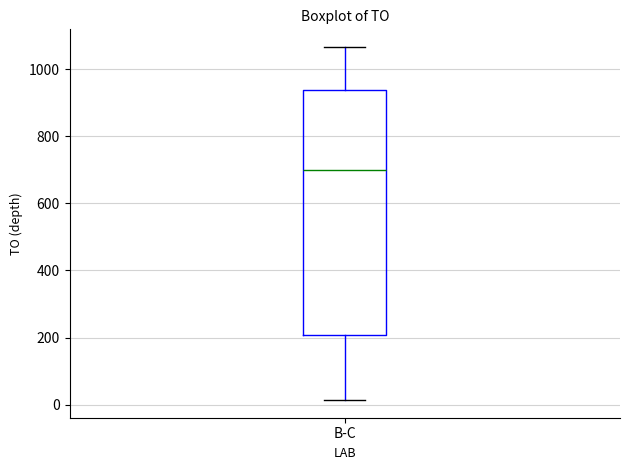

Transcribe this box plot: give where the median line is, the range the box spans, and where the two whiskers end, as read against the y-axis. The values are not printed on the chart, so give them approximately, as read against the axis.

median 700, box 200 to 940, whiskers 20 to 1060